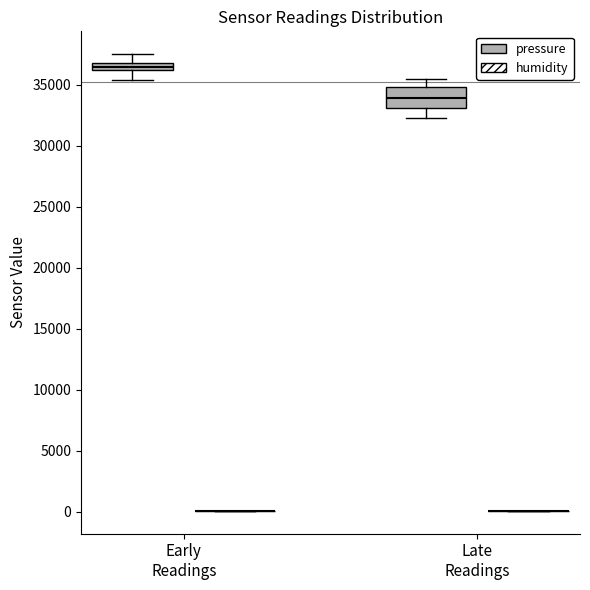

Where is the upper edge of the box for Early Readings (pressure) on the y-axis? The values are not printed on the chart, so give them approximately, as read against the axis.

37000